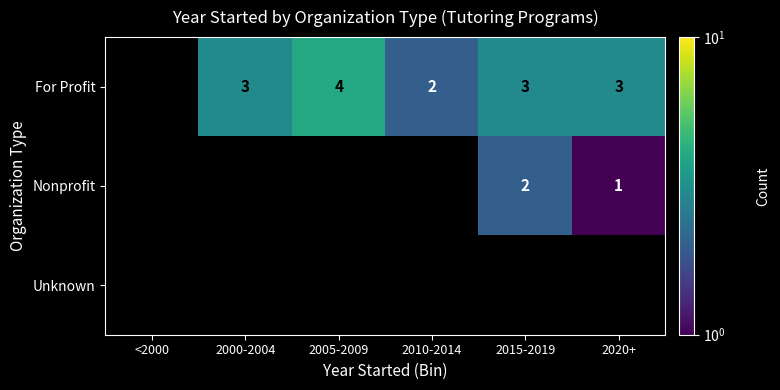

The For Profit series shows 1 at 2005-2009. True or false?

False